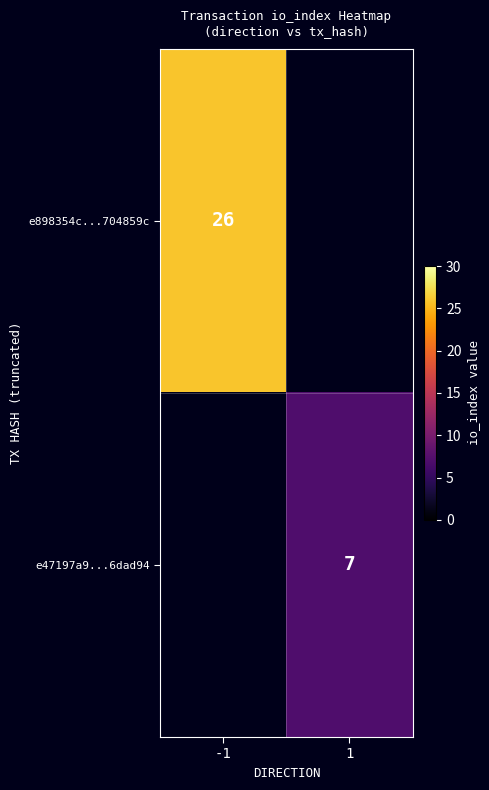

Is it true that e47197a9...6dad94 equals 9 at 1?

False